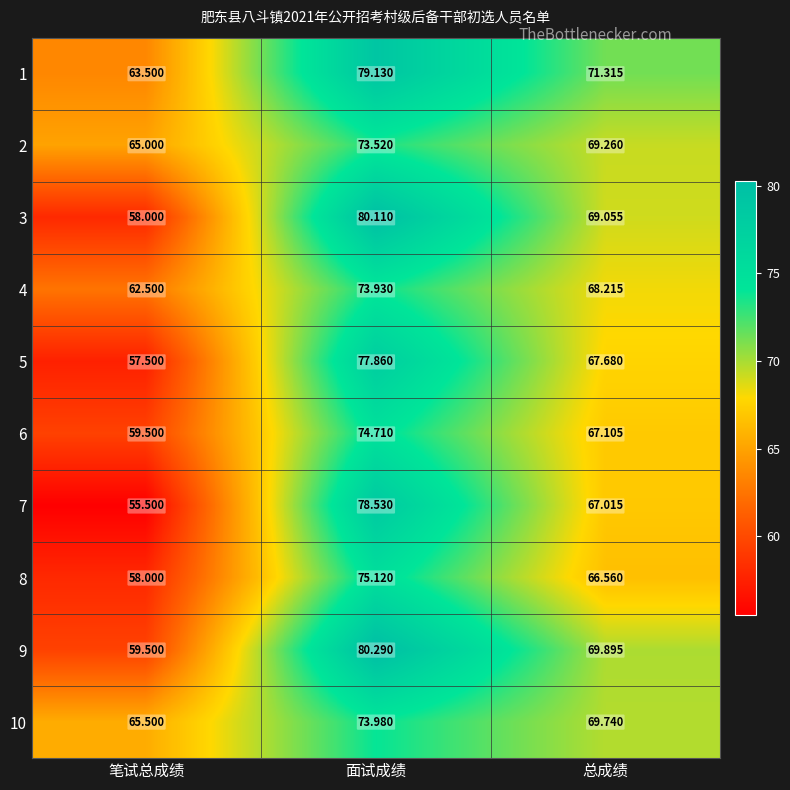

Is the value of 1 at 面试成绩 greater than the value of 6 at 总成绩?

Yes